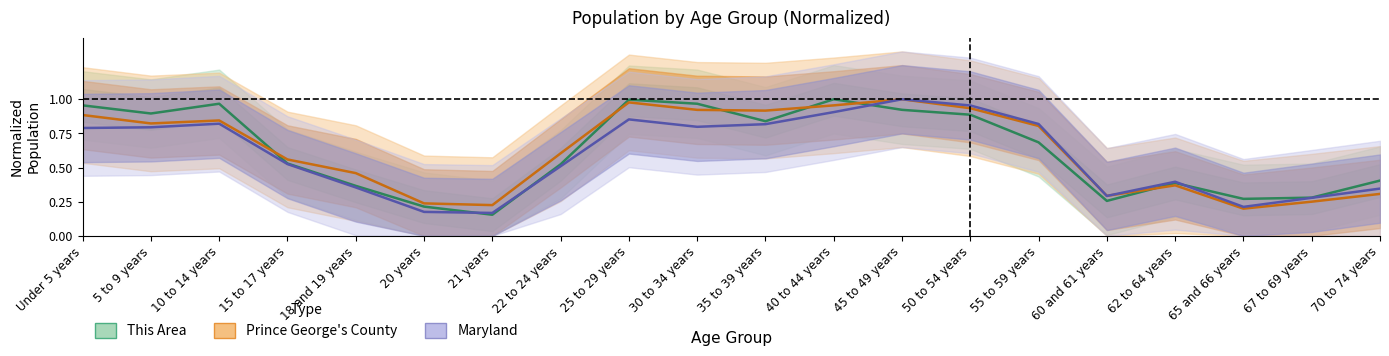

At how many categories does at least one series exceed 0?

20